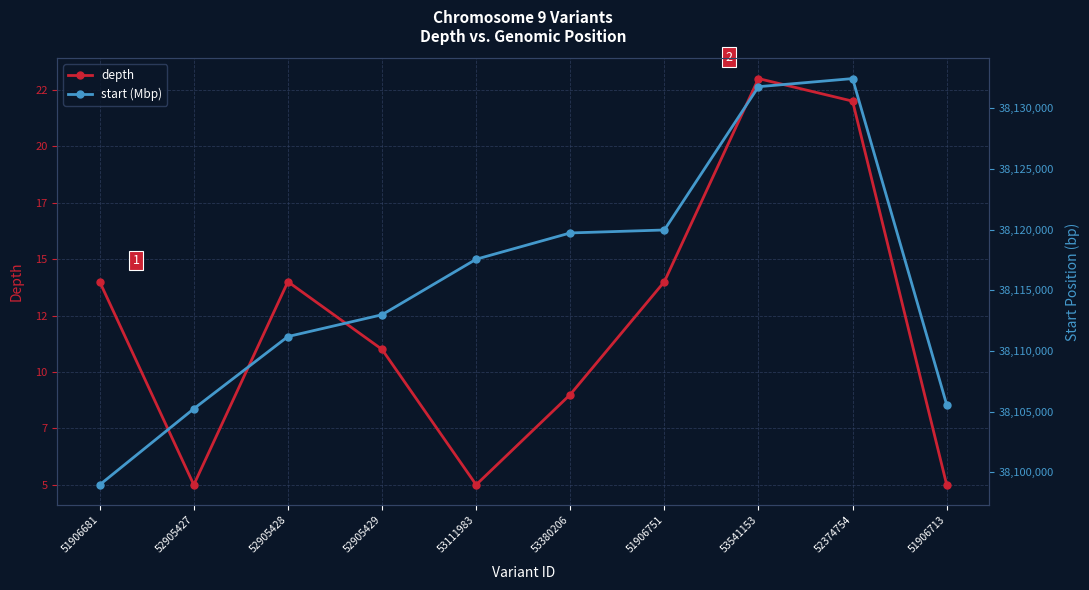

What is the difference between the depth values at 53380206 and 52905428?

5